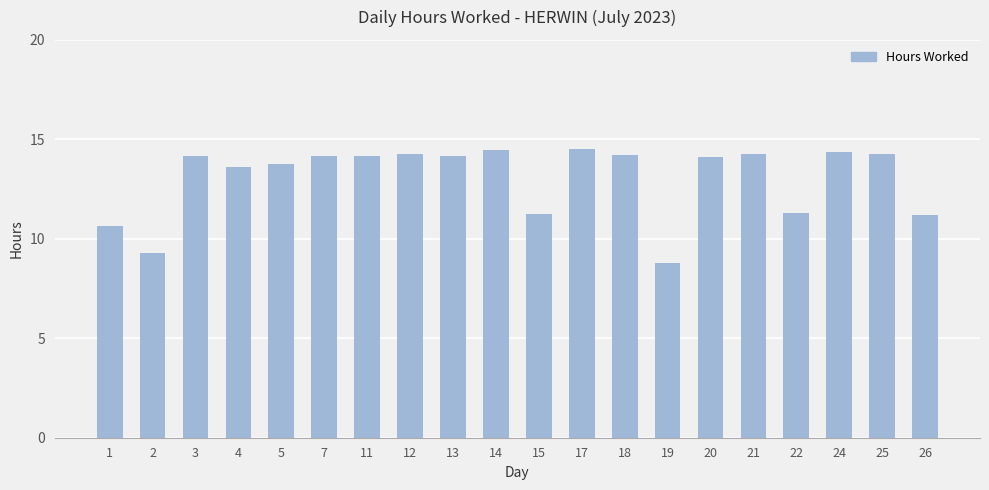

The value at 5 is 13.8. True or false?

True